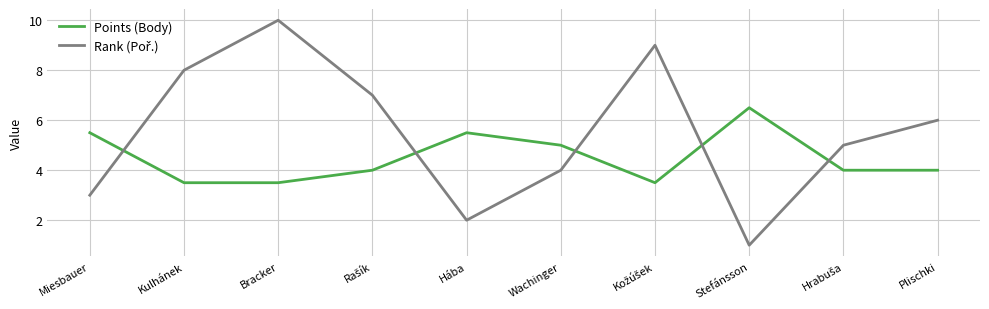

What is the approximate value of Points (Body) at Hába?

5.5